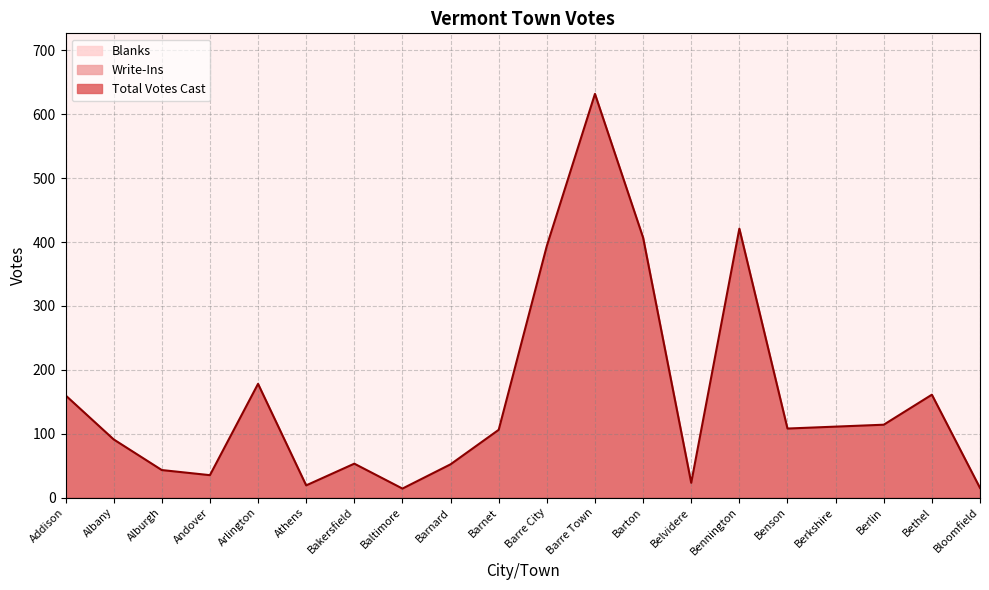

Reading left to right, what are all the values shown in this chart?

Total Votes Cast: Addison=160	Albany=91	Alburgh=43	Andover=35	Arlington=178	Athens=19	Bakersfield=53	Baltimore=14	Barnard=52	Barnet=106	Barre City=394	Barre Town=632	Barton=407	Belvidere=23	Bennington=421	Benson=108	Berkshire=111	Berlin=114	Bethel=161	Bloomfield=15
Write-Ins: Addison=0	Albany=0	Alburgh=0	Andover=0	Arlington=0	Athens=0	Bakersfield=0	Baltimore=0	Barnard=0	Barnet=0	Barre City=0	Barre Town=0	Barton=0	Belvidere=0	Bennington=0	Benson=0	Berkshire=0	Berlin=0	Bethel=0	Bloomfield=0
Blanks: Addison=0	Albany=0	Alburgh=0	Andover=0	Arlington=0	Athens=0	Bakersfield=0	Baltimore=0	Barnard=0	Barnet=0	Barre City=0	Barre Town=0	Barton=0	Belvidere=0	Bennington=0	Benson=0	Berkshire=0	Berlin=0	Bethel=0	Bloomfield=0